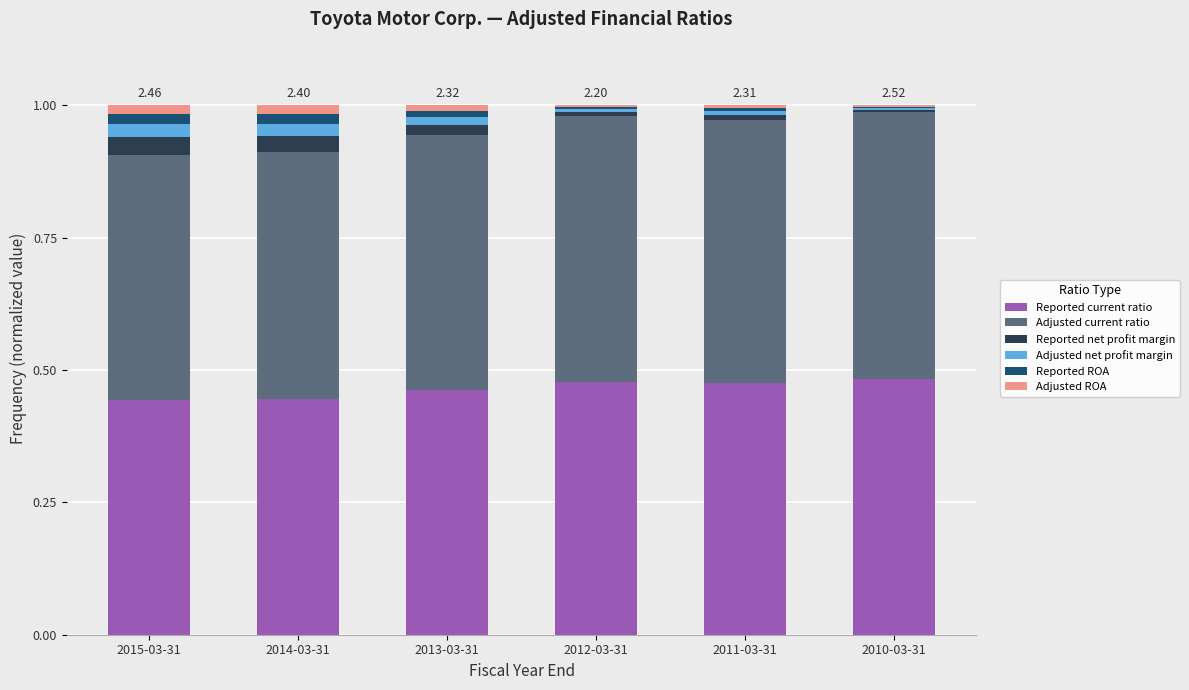

What is the sum of all Reported current ratio values?

2.8